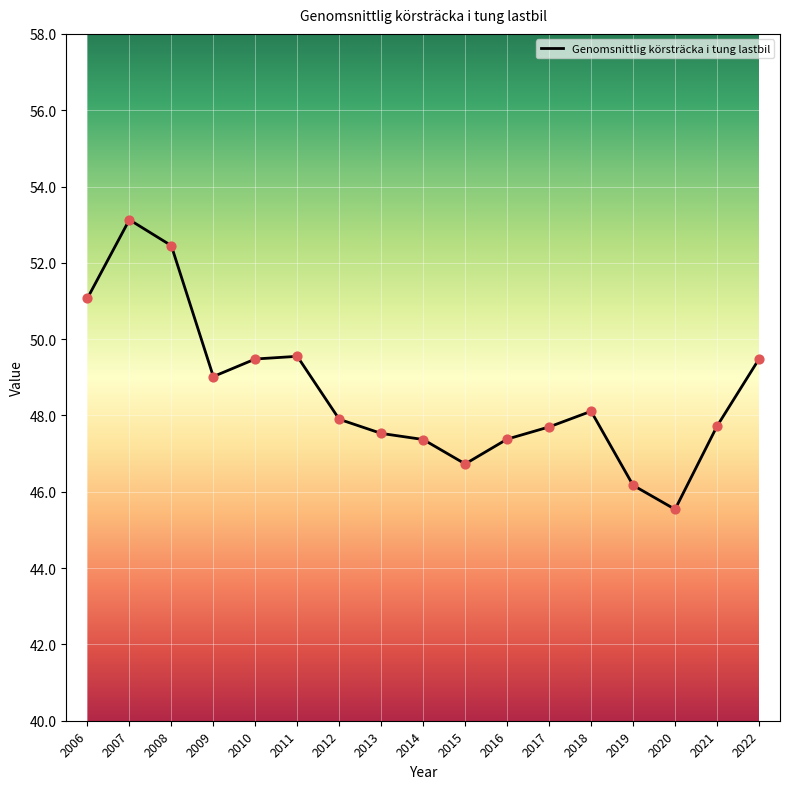

Which has a higher value, 2017 or 2006?

2006